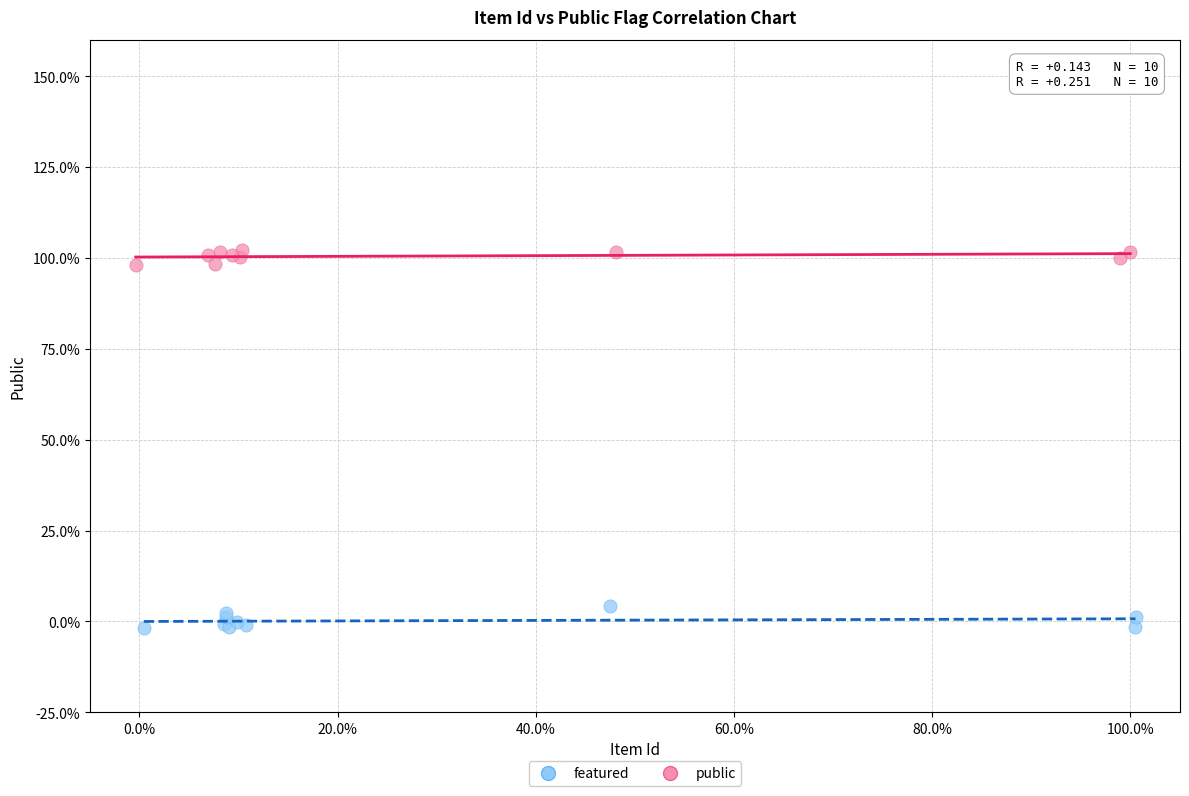

Which series reaches the maximum Y coordinate?

public